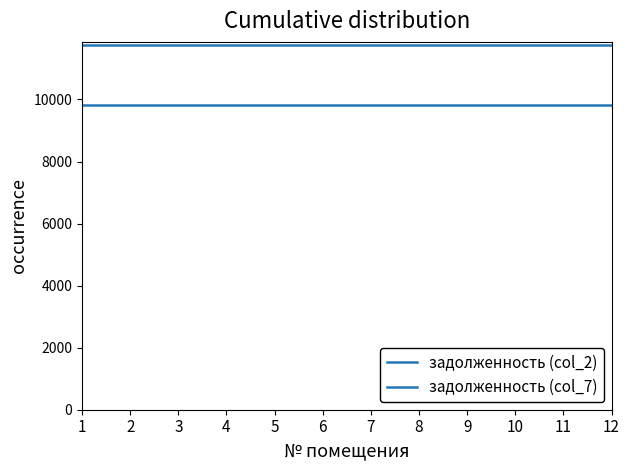

What is the total value across all series at 7?

21568.8